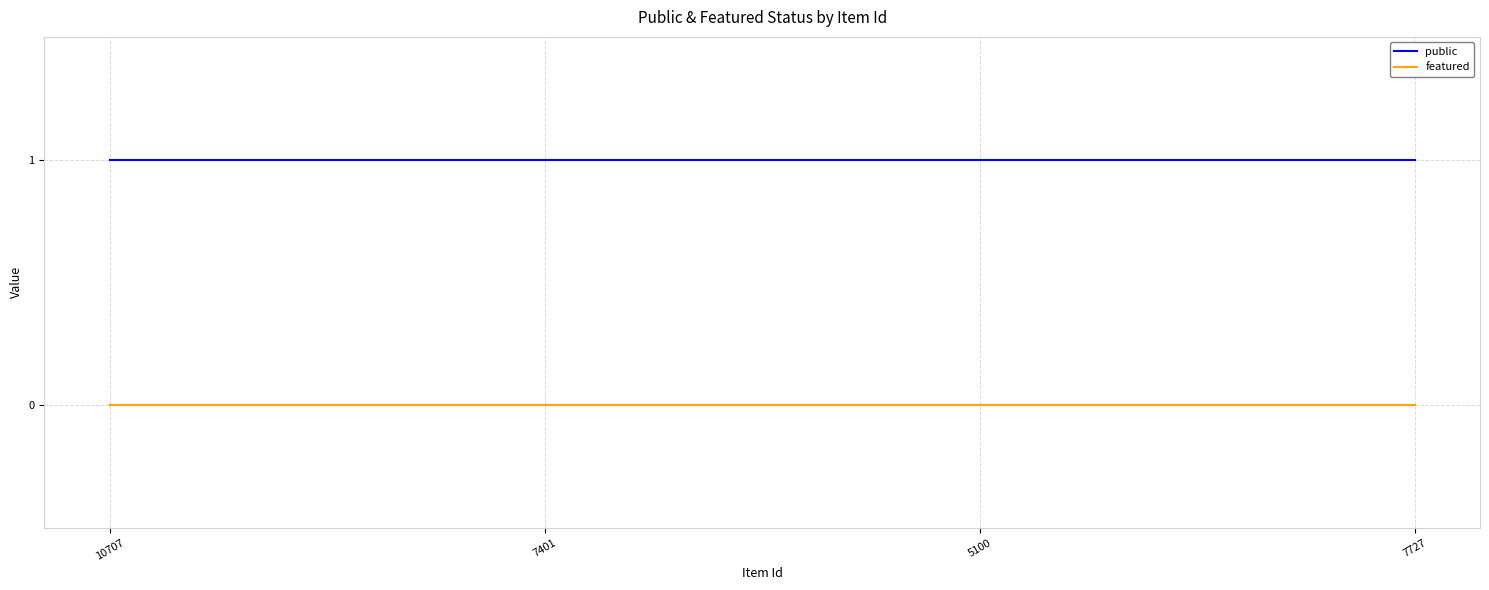

What position from the left is 7401?

2